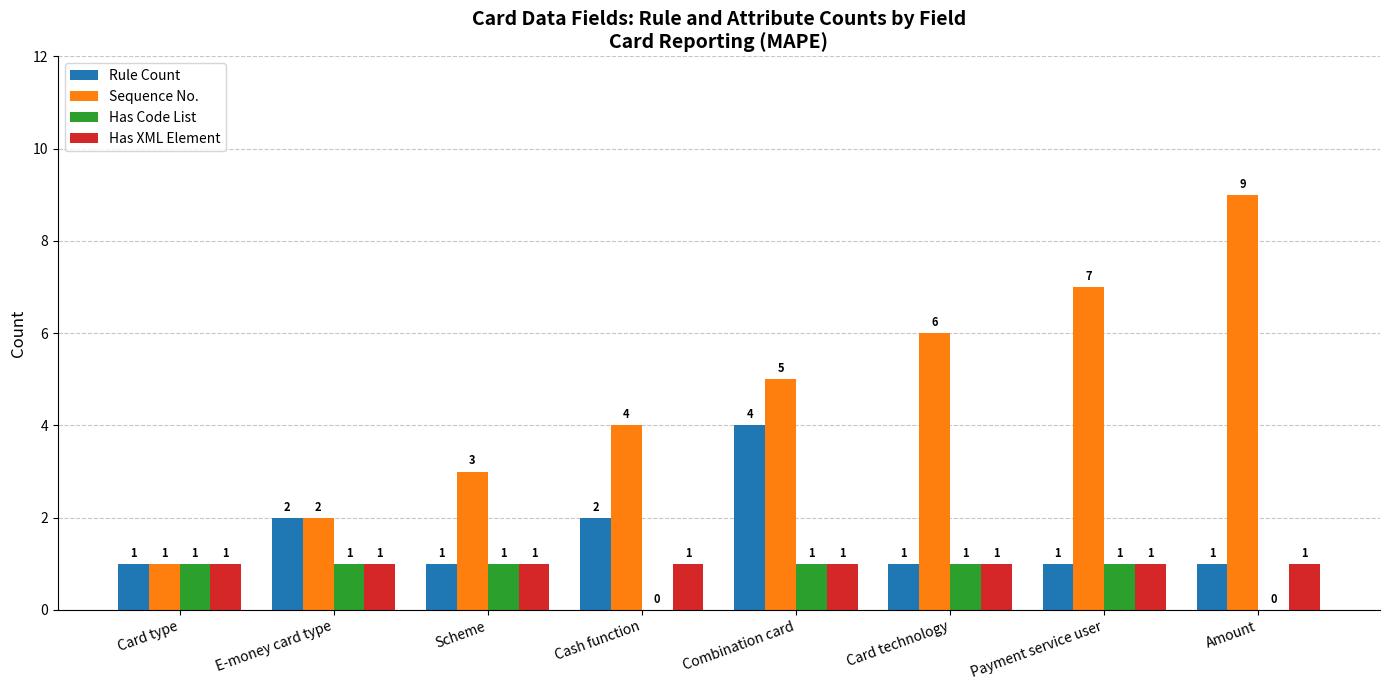

What is the sum of the Rule Count values at Combination card and Card type?

5